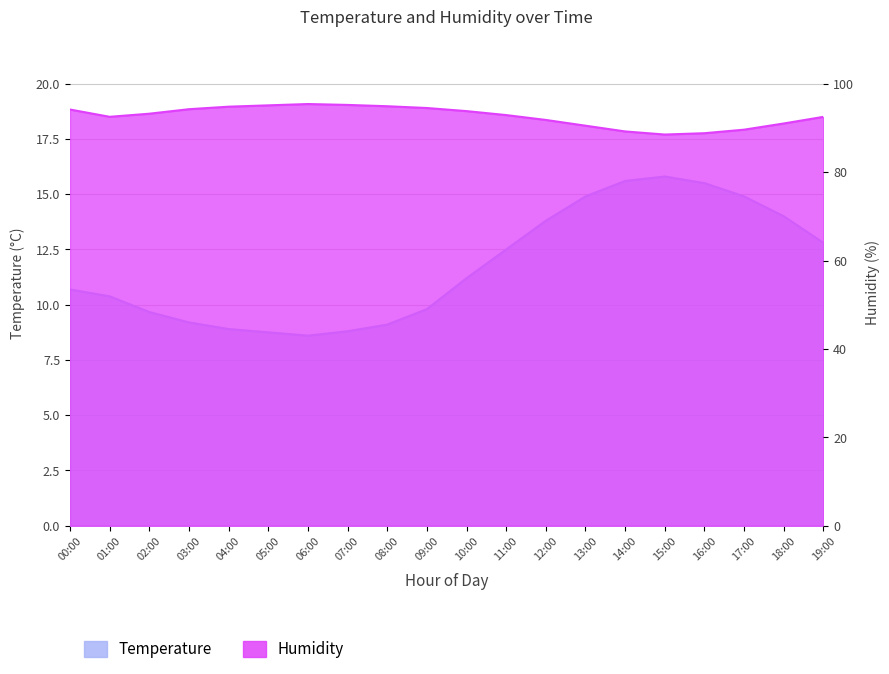

Where is the first local minimum for temperature?

06:00